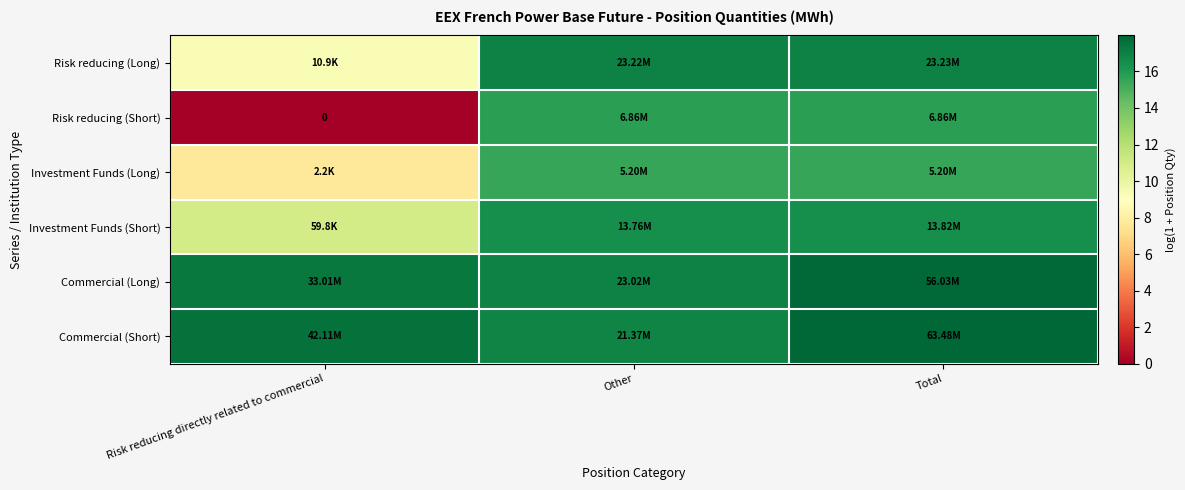

What is the maximum value shown in the chart?

18.0